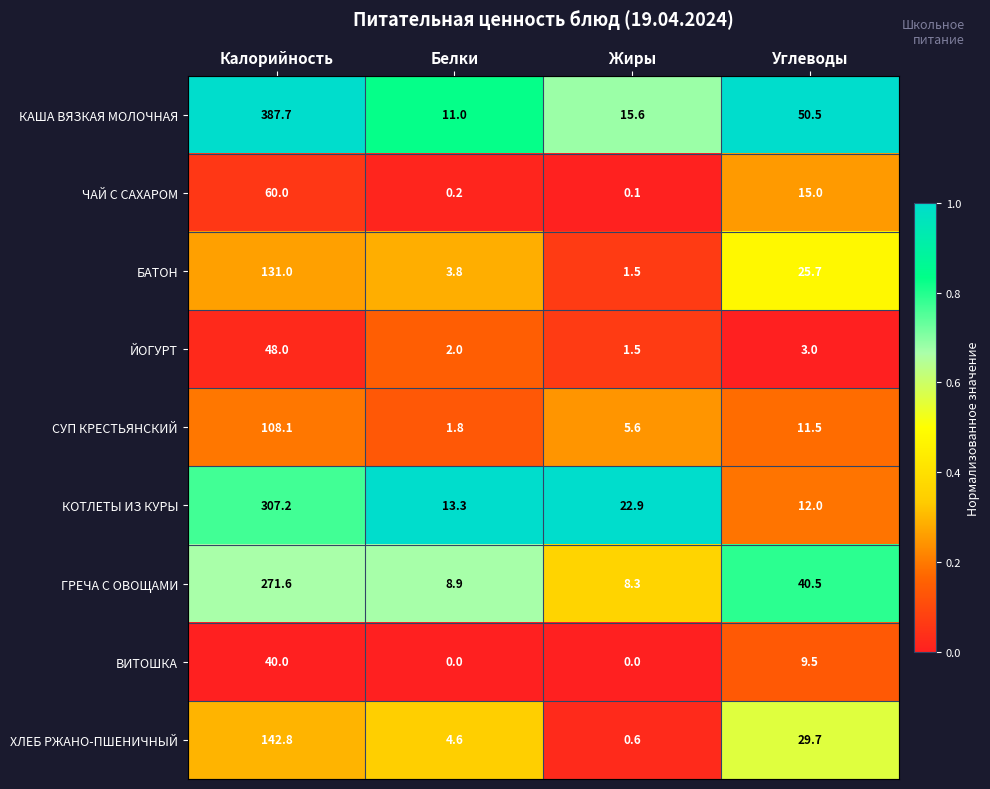

At Калорийность, list the series in order from smallest to largest.

ВИТОШКА, ЙОГУРТ, ЧАЙ С САХАРОМ, СУП КРЕСТЬЯНСКИЙ, БАТОН, ХЛЕБ РЖАНО-ПШЕНИЧНЫЙ, ГРЕЧА С ОВОЩАМИ, КОТЛЕТЫ ИЗ КУРЫ, КАША ВЯЗКАЯ МОЛОЧНАЯ